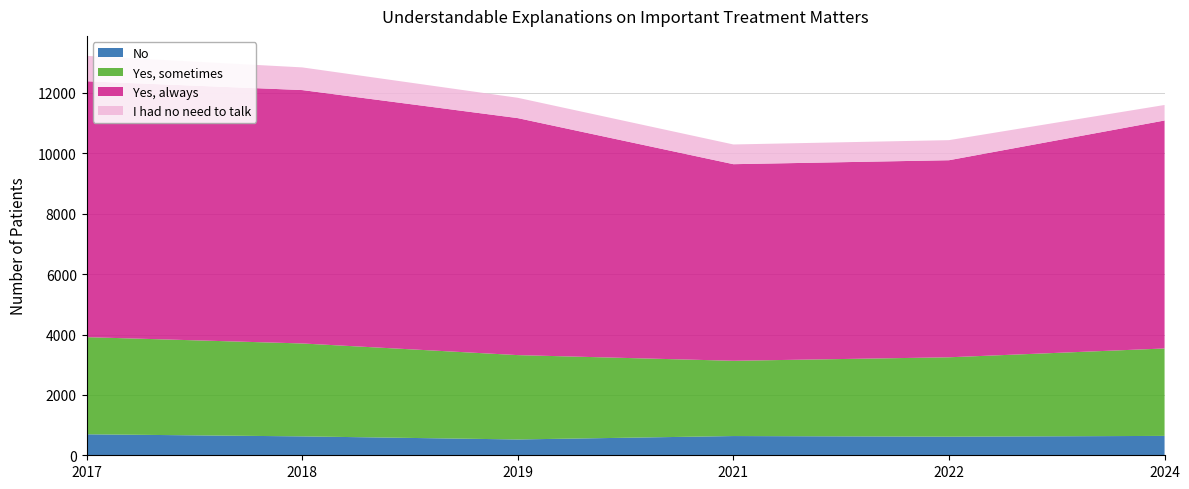

Reading left to right, what are all the values shown in this chart?

No: 2017=695	2018=626	2019=524	2021=637	2022=616	2024=642
Yes, sometimes: 2017=3218	2018=3078	2019=2794	2021=2493	2022=2630	2024=2896
Yes, always: 2017=8476	2018=8393	2019=7850	2021=6512	2022=6527	2024=7551
I had no need to talk: 2017=841	2018=751	2019=673	2021=653	2022=665	2024=514